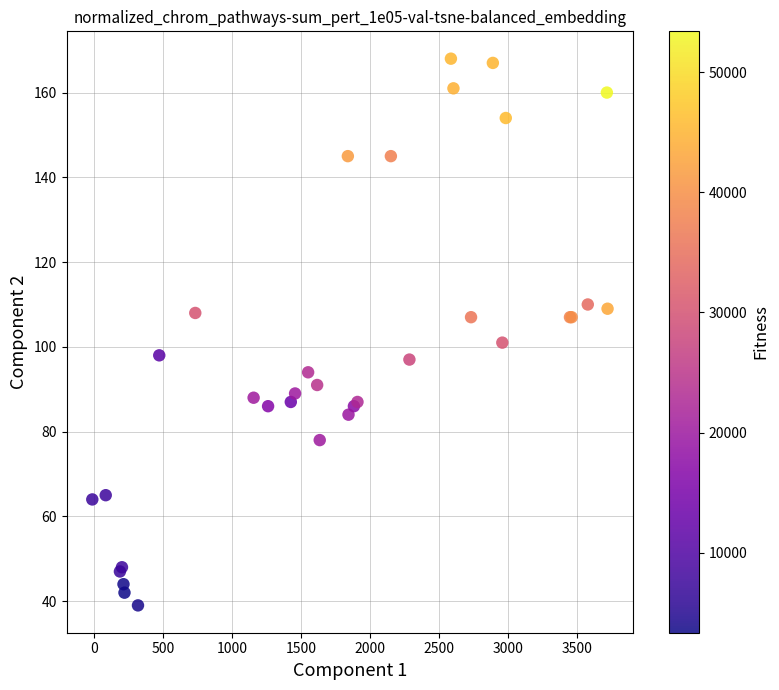

What Y value in the scatter plot is closest to 103?

101